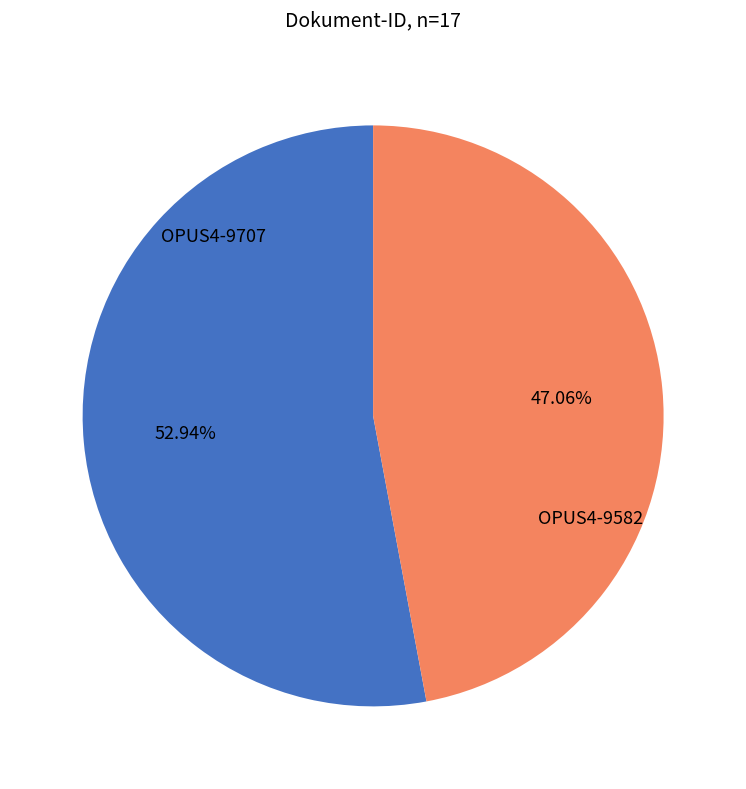

Is there any slice that represents more than half of the pie?

Yes